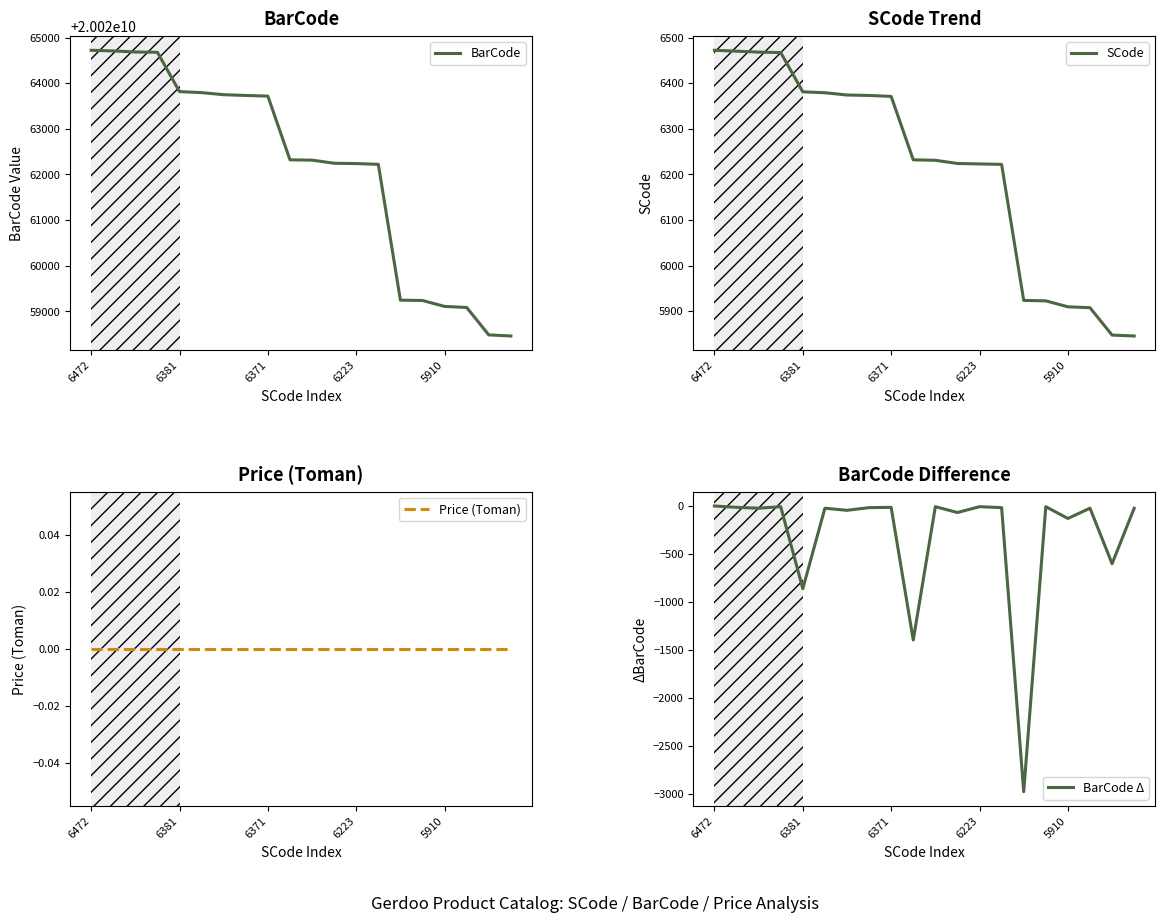

How many interior local valleys does the BarCode Δ series have?

8